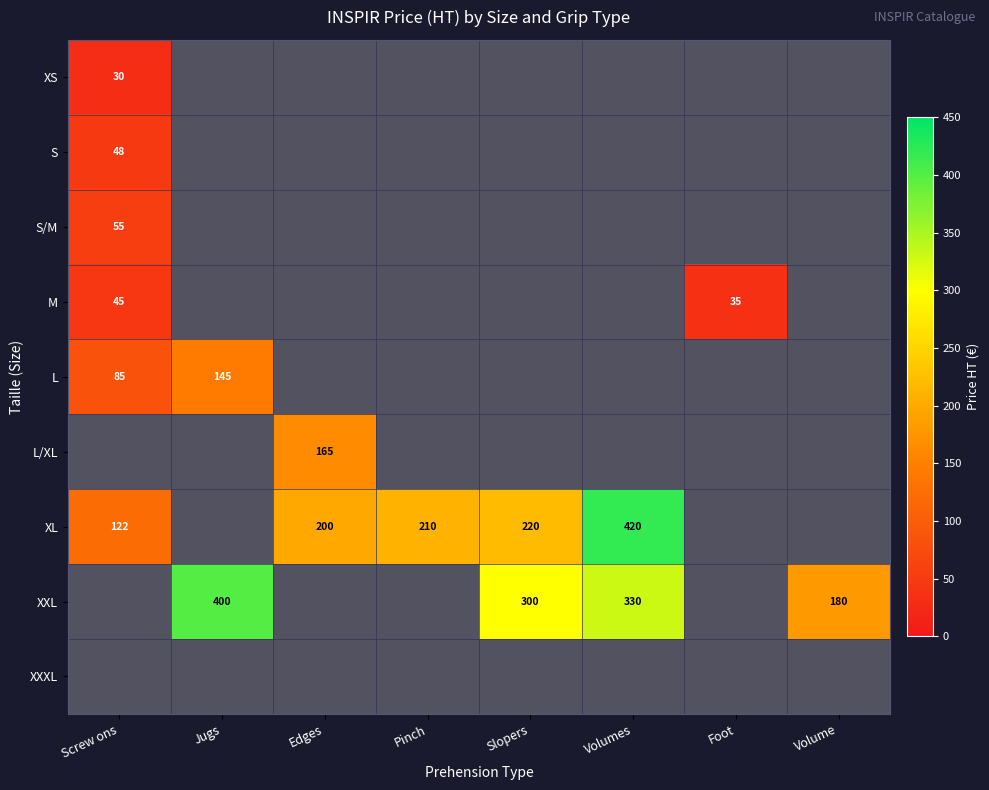

What is the sum of the XL values at Slopers and Pinch?

430